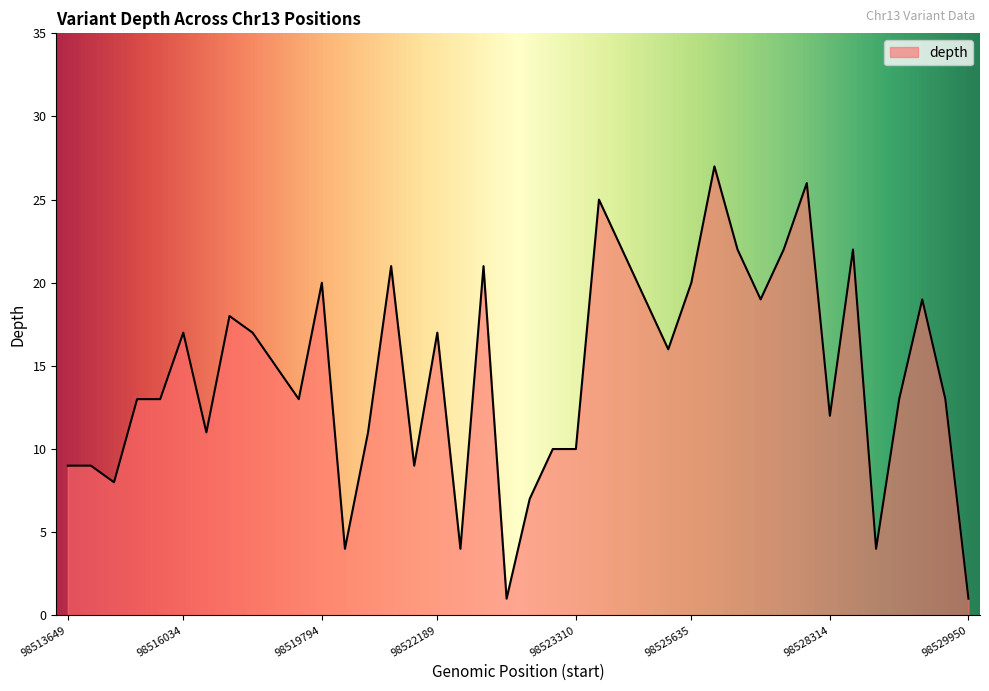

What is the maximum value shown in the chart?

27